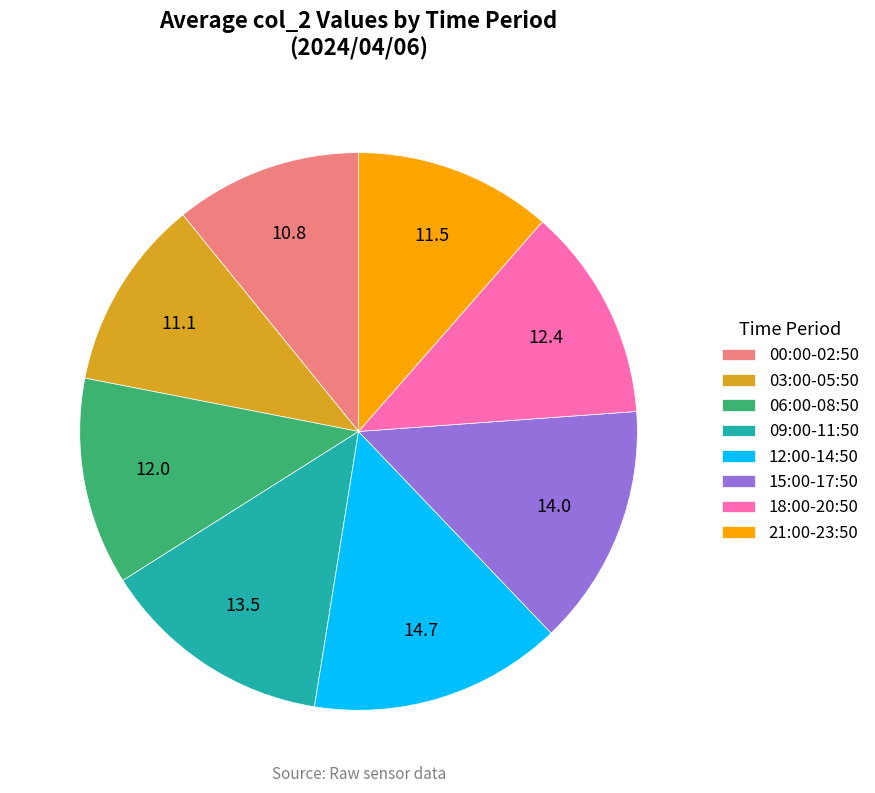

Is the sum of 12:00-14:50 and 21:00-23:50 greater than half?

No